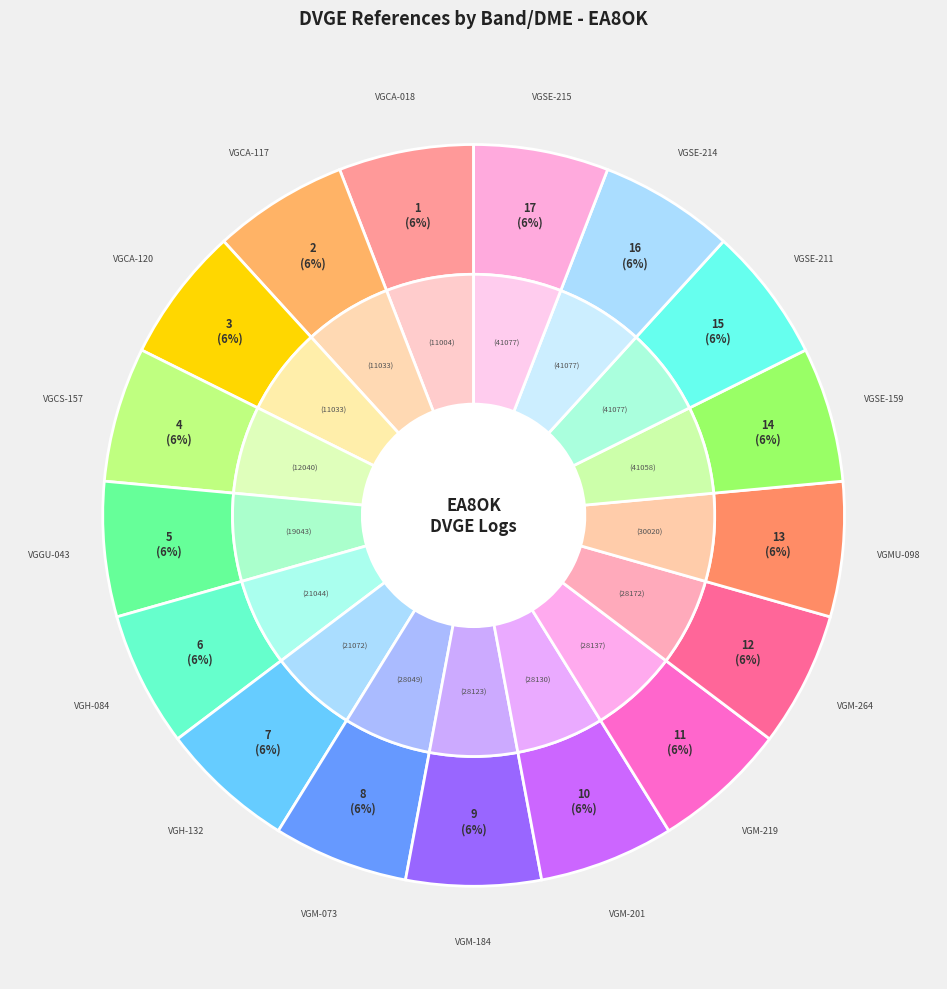

Is there any slice that represents more than half of the pie?

No